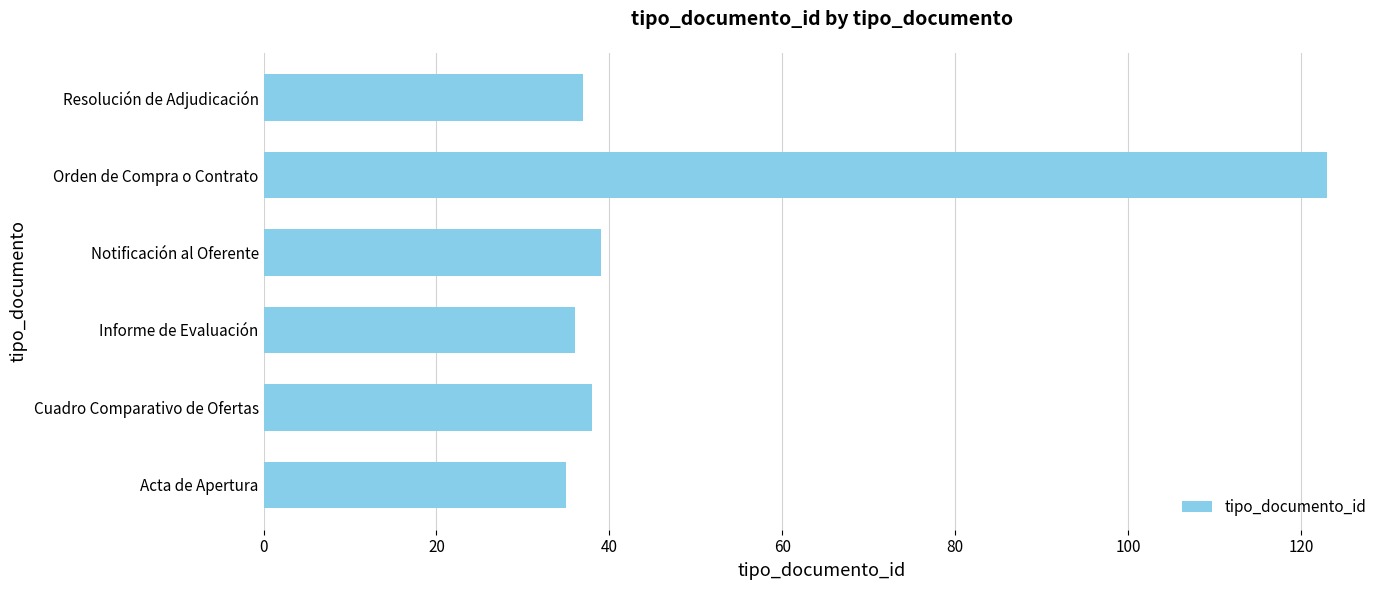

Approximately how many times larger is the value at Acta de Apertura compared to Informe de Evaluación?

1.0